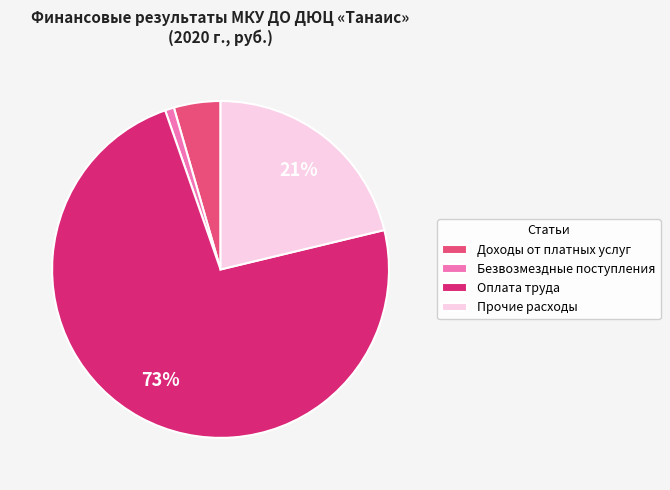

What is the largest slice in the pie chart?

Оплата труда